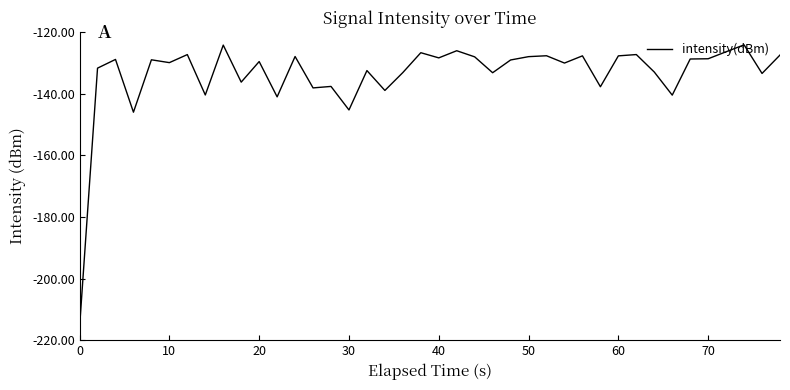

What is the maximum value shown in the chart?

-124.2